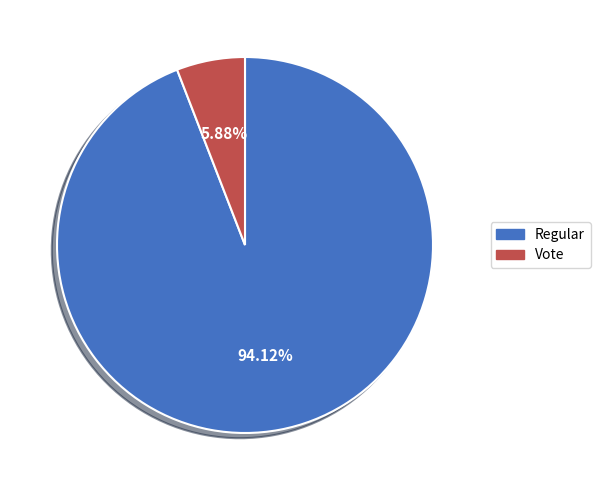

Does Regular account for over 50% of the chart?

Yes